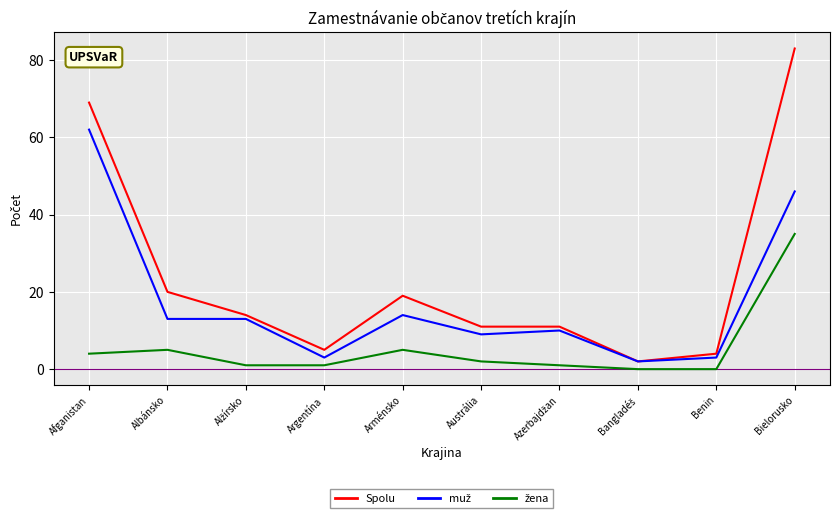

Which series has the widest spread of values?

Spolu